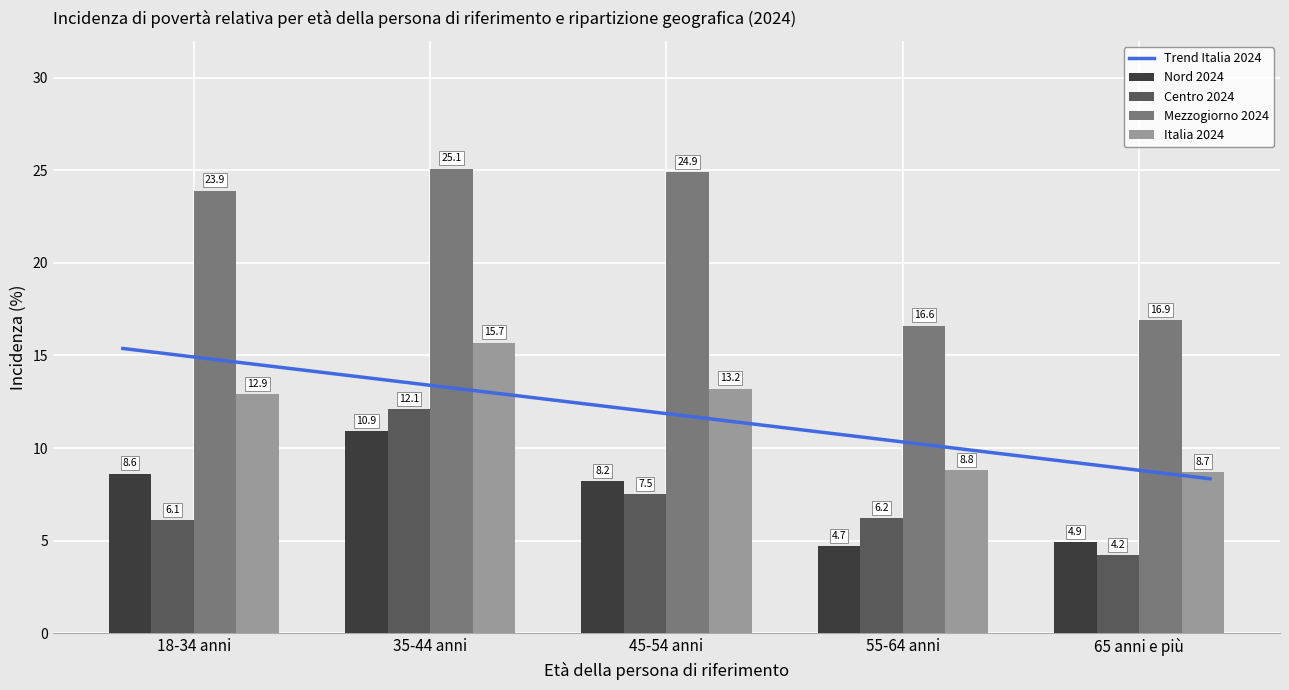

Does the chart contain stacked bars?

No